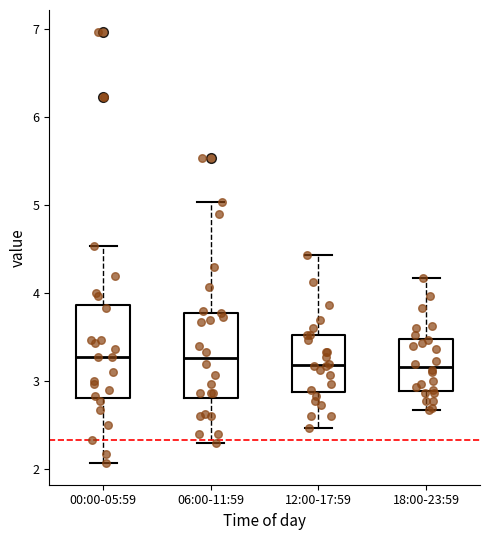

Where is the lower edge of the box for 00:00-05:59 on the y-axis? The values are not printed on the chart, so give them approximately, as read against the axis.

2.8